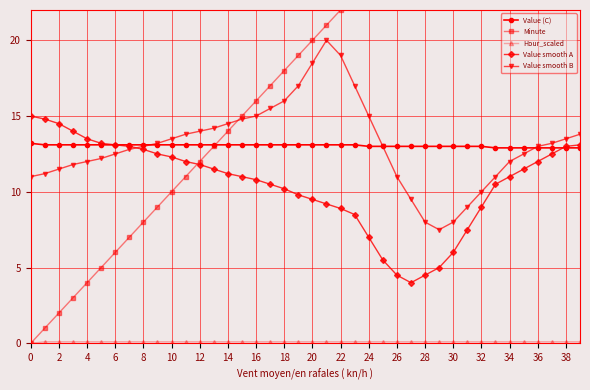

Reading right to left, transcribe all the data shown in this chart.

Value (C): 12.9	12.9	12.9	12.9	12.9	12.9	12.9	13.0	13.0	13.0	13.0	13.0	13.0	13.0	13.0	13.0	13.1	13.1	13.1	13.1	13.1	13.1	13.1	13.1	13.1	13.1	13.1	13.1	13.1	13.1	13.1	13.1	13.1	13.1	13.1	13.1	13.1	13.1	13.1	13.2
Minute: 39.0	38.0	37.0	36.0	35.0	34.0	33.0	32.0	31.0	30.0	29.0	28.0	27.0	26.0	25.0	24.0	23.0	22.0	21.0	20.0	19.0	18.0	17.0	16.0	15.0	14.0	13.0	12.0	11.0	10.0	9.0	8.0	7.0	6.0	5.0	4.0	3.0	2.0	1.0	0.0
Hour_scaled: 0.1	0.1	0.1	0.1	0.1	0.1	0.1	0.1	0.1	0.1	0.1	0.1	0.1	0.1	0.1	0.1	0.1	0.1	0.1	0.1	0.1	0.1	0.1	0.1	0.1	0.1	0.1	0.1	0.1	0.1	0.1	0.1	0.1	0.1	0.1	0.1	0.1	0.1	0.1	0.0
Value smooth A: 13.1	13.0	12.5	12.0	11.5	11.0	10.5	9.0	7.5	6.0	5.0	4.5	4.0	4.5	5.5	7.0	8.5	8.9	9.2	9.5	9.8	10.2	10.5	10.8	11.0	11.2	11.5	11.8	12.0	12.3	12.5	12.8	13.0	13.1	13.2	13.5	14.0	14.5	14.8	15.0
Value smooth B: 13.8	13.5	13.2	13.0	12.5	12.0	11.0	10.0	9.0	8.0	7.5	8.0	9.5	11.0	13.0	15.0	17.0	19.0	20.0	18.5	17.0	16.0	15.5	15.0	14.8	14.5	14.2	14.0	13.8	13.5	13.2	13.0	12.8	12.5	12.2	12.0	11.8	11.5	11.2	11.0